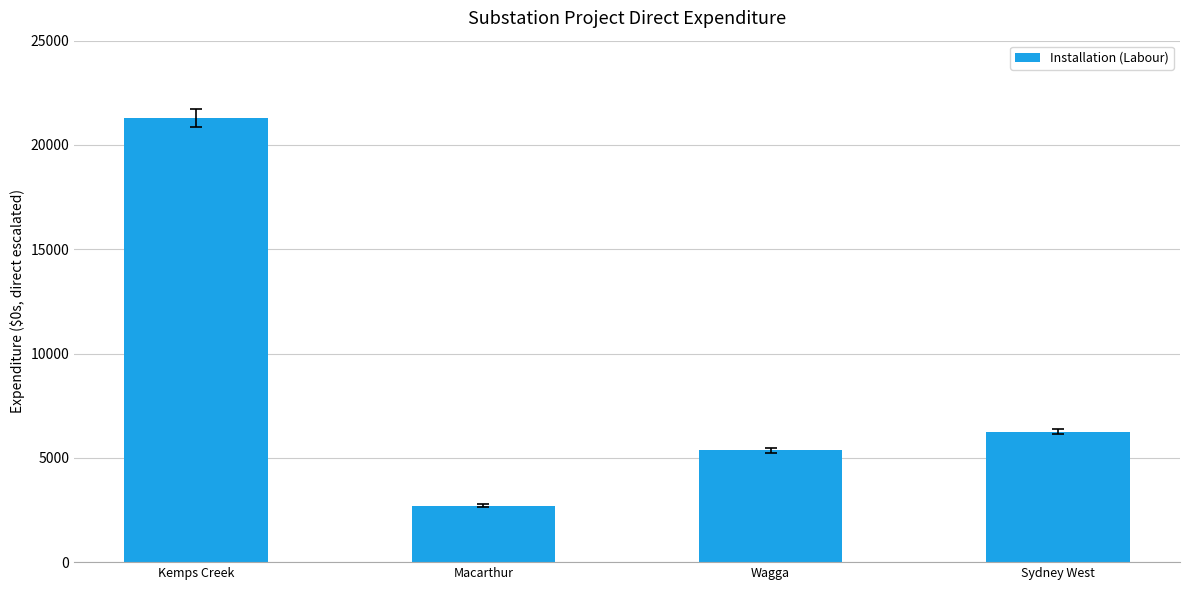

List the labels in order of value, smallest first.

Macarthur, Wagga, Sydney West, Kemps Creek